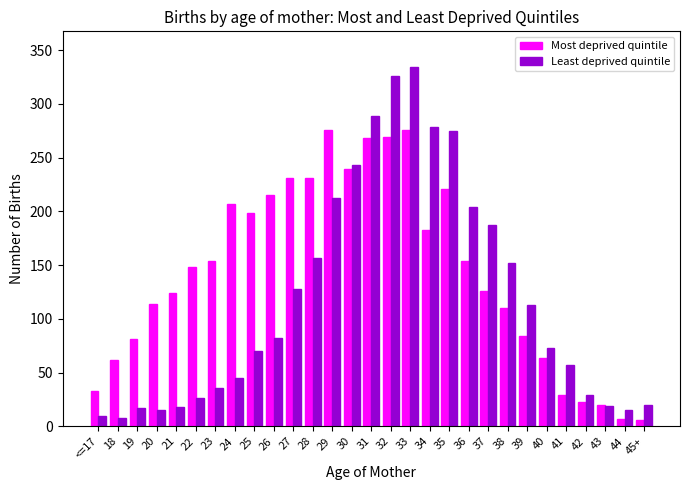

List the series in order of their overall mean, highest first.

Most deprived quintile, Least deprived quintile